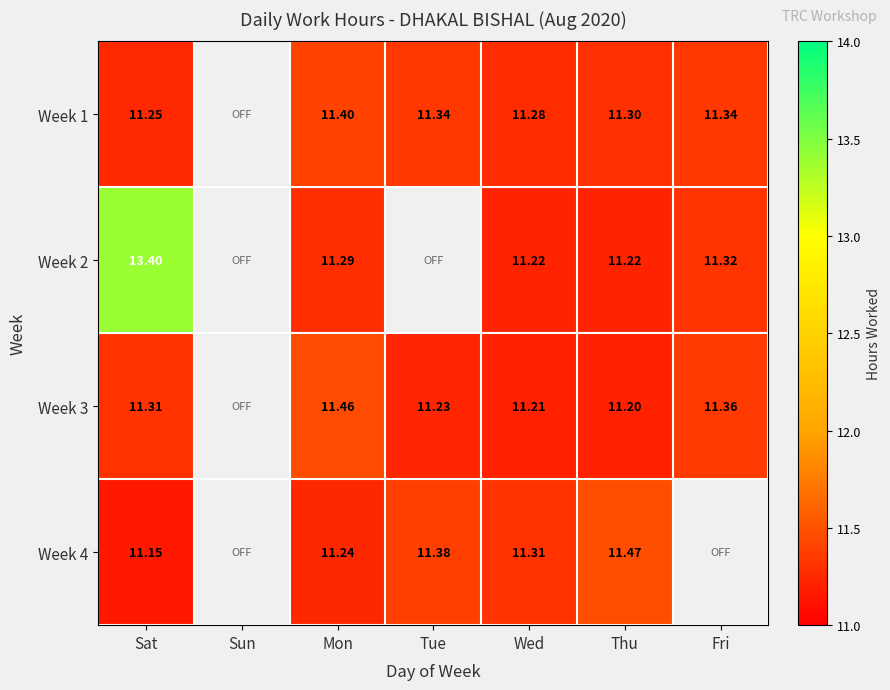

Is the value of Week 1 at Tue greater than the value of Week 3 at Mon?

No